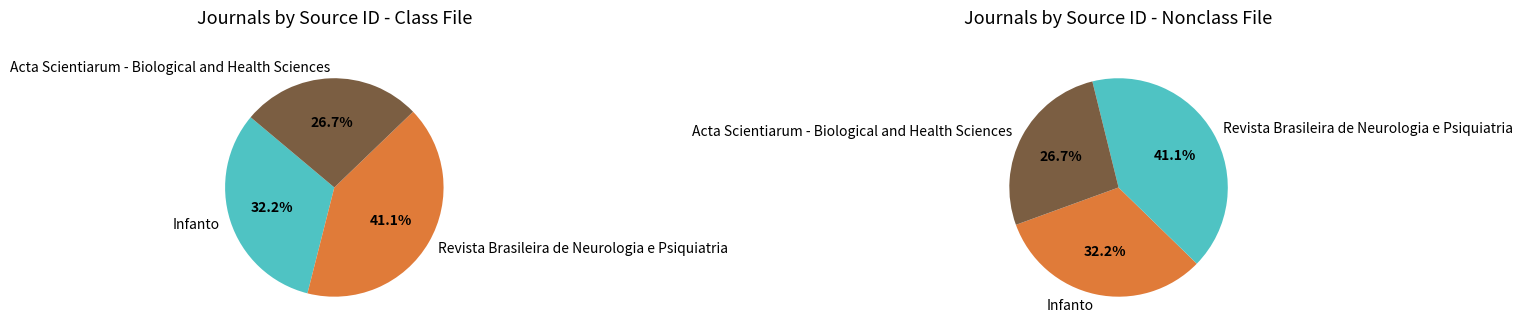

To the nearest percent, what portion does Revista Brasileira de Neurologia e Psiquiatria represent?

41%